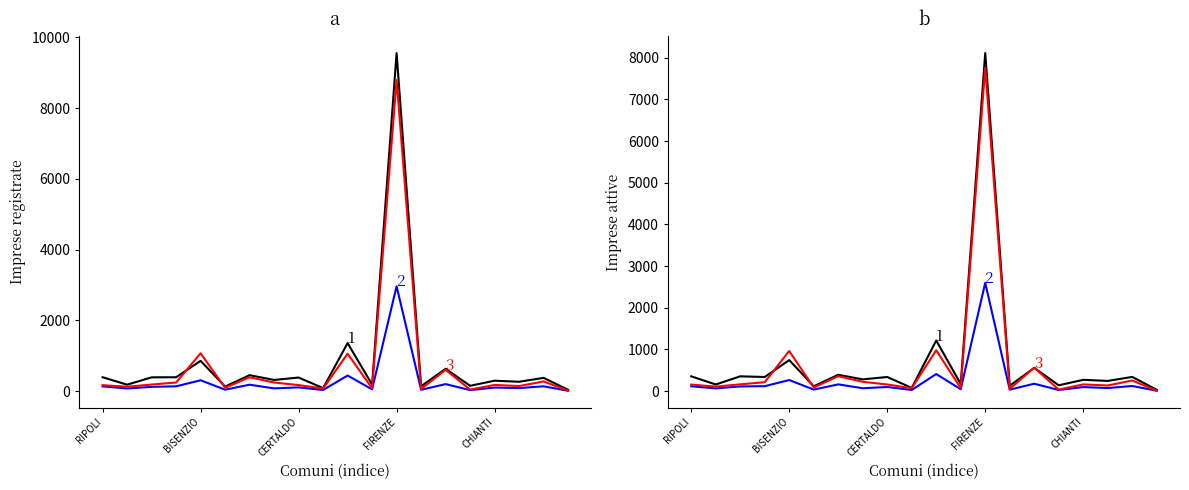

The value of Imprese giovanili Registrate at BISENZIO is 306. True or false?

True